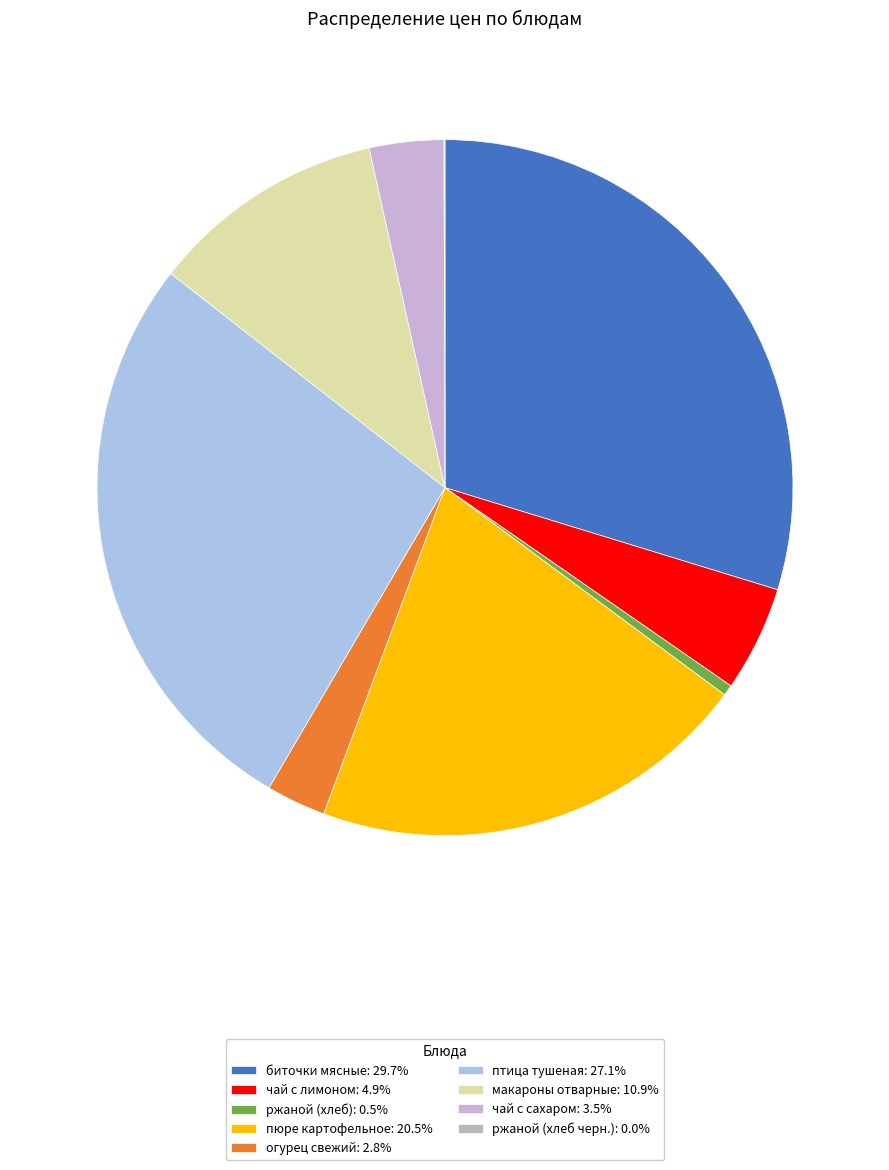

Does чай с лимоном account for over 50% of the chart?

No